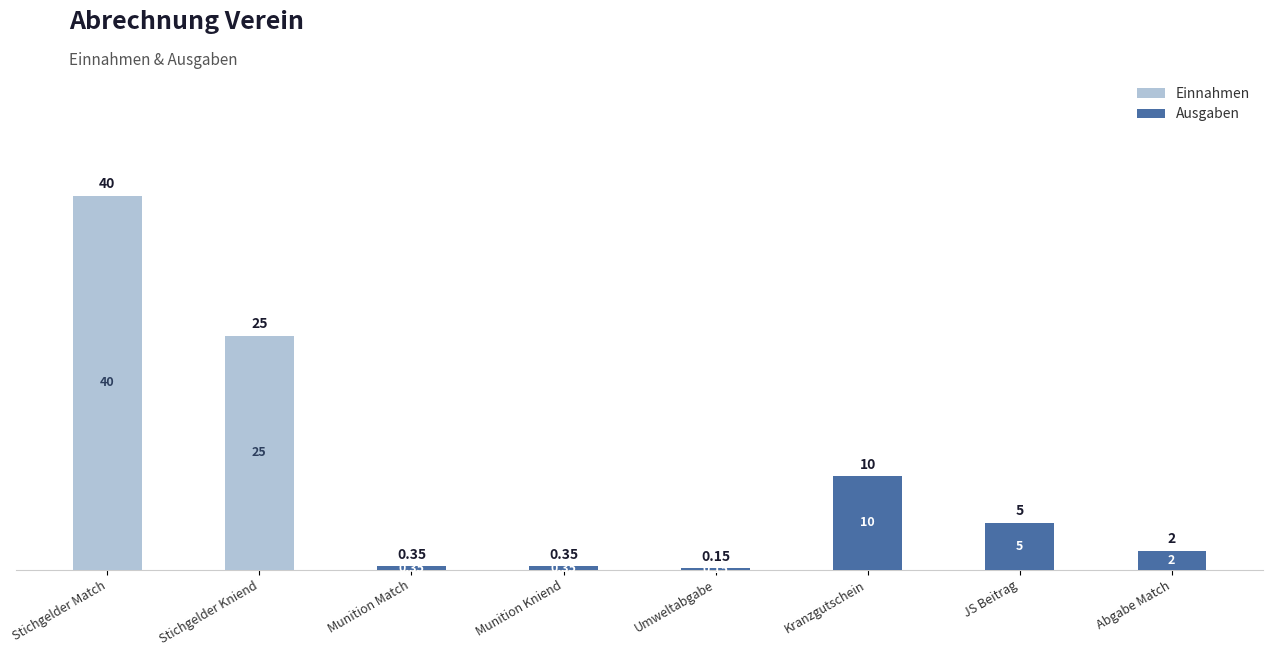

Count the number of data series in this chart.

2